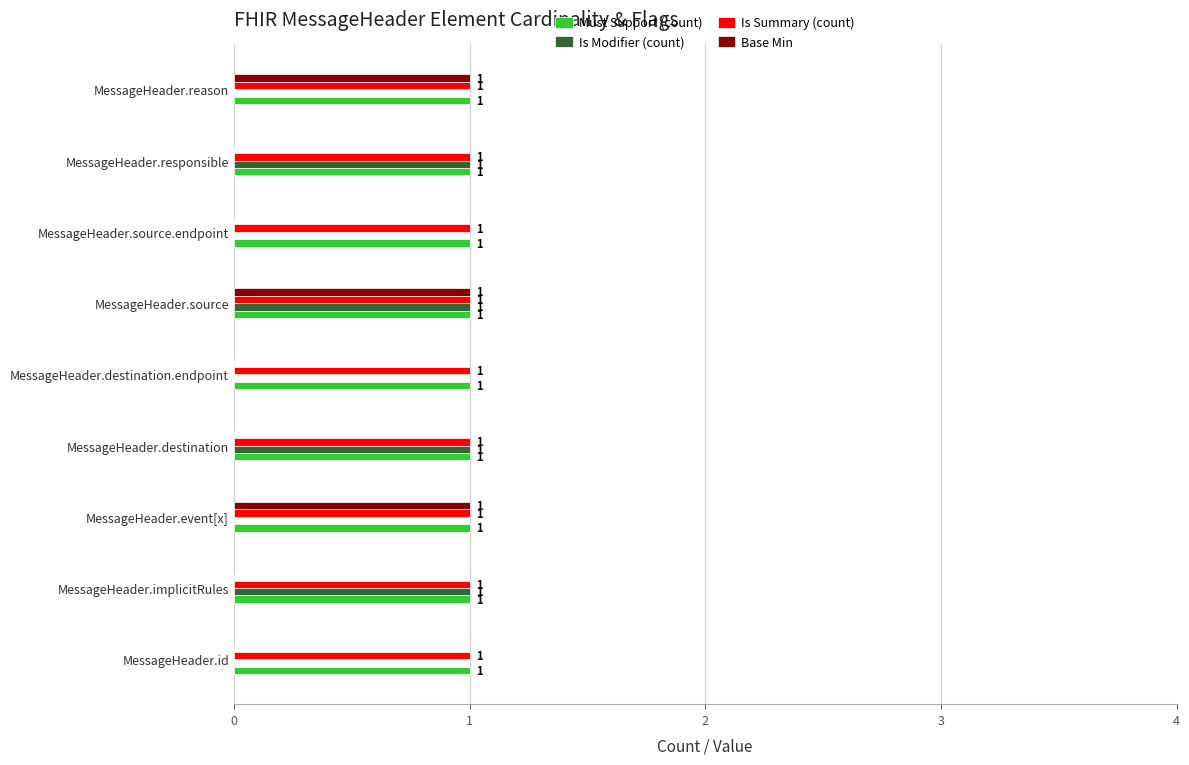

Is the value of Must Support (count) at MessageHeader.event[x] greater than the value of Is Modifier (count) at MessageHeader.reason?

Yes